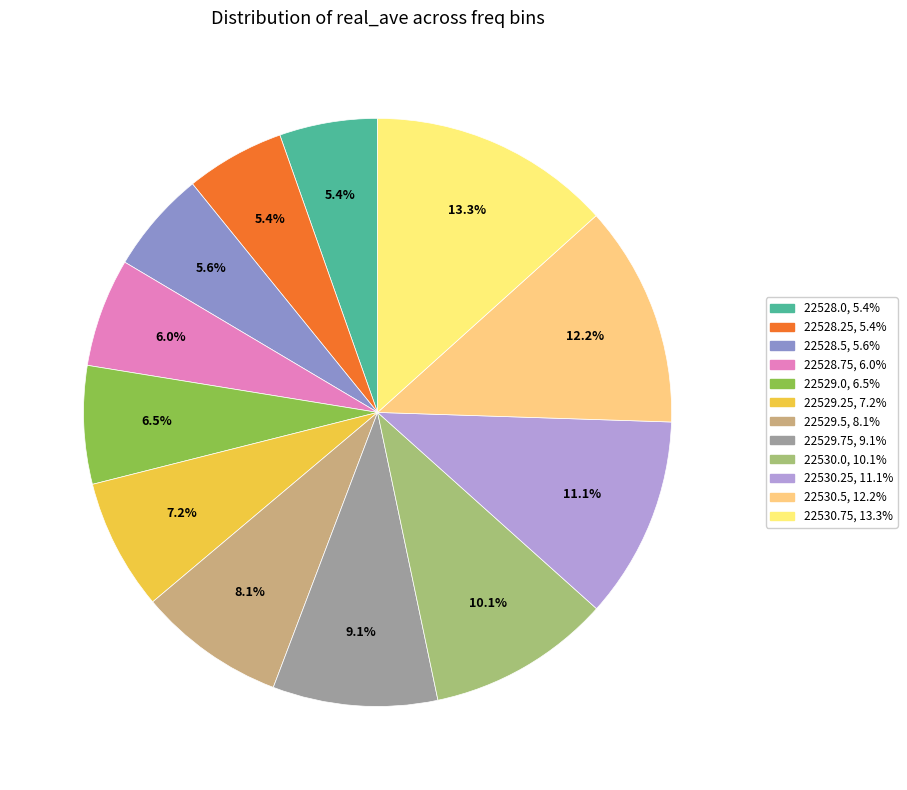

True or false: 22529.0 accounts for 6% of the total.

True